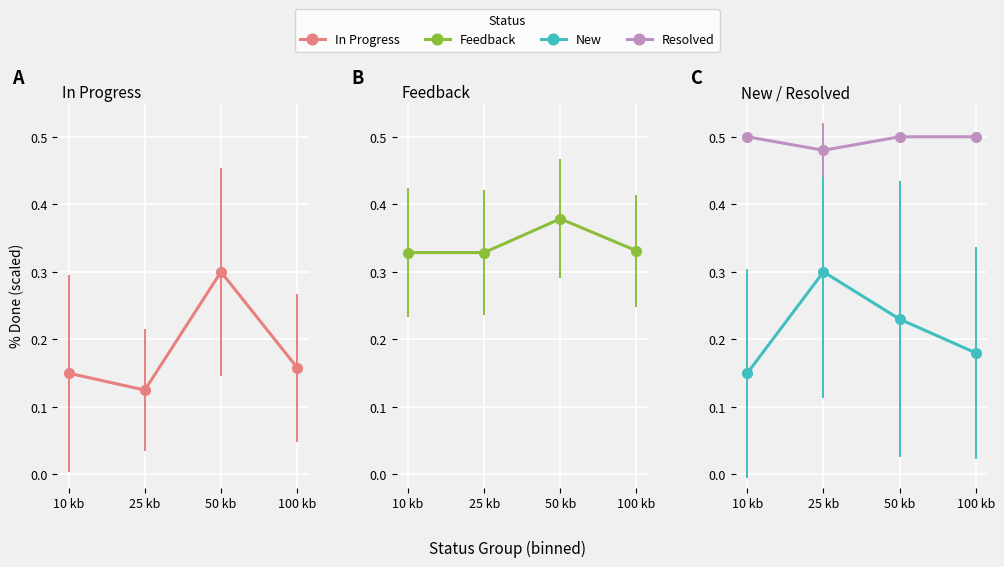

Which label corresponds to the smallest value in the chart?

25 kb